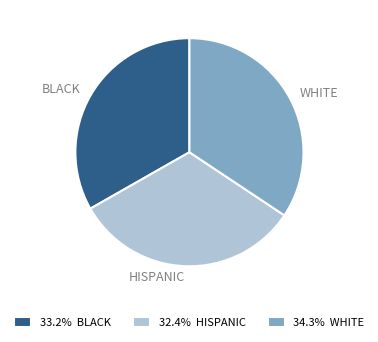

How many slices are in this pie chart?

3